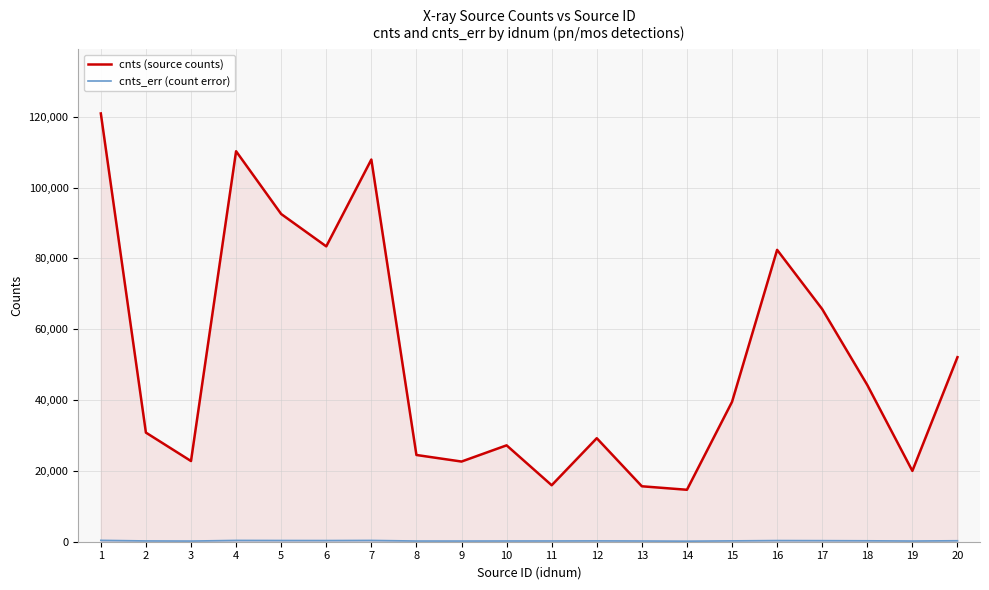

Which category has the highest value across all series?

1